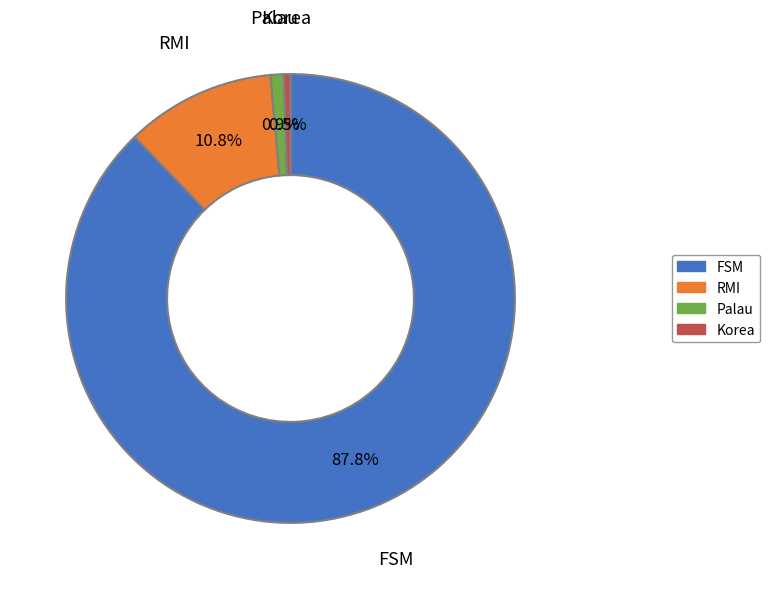

How many segments does this pie chart have?

4